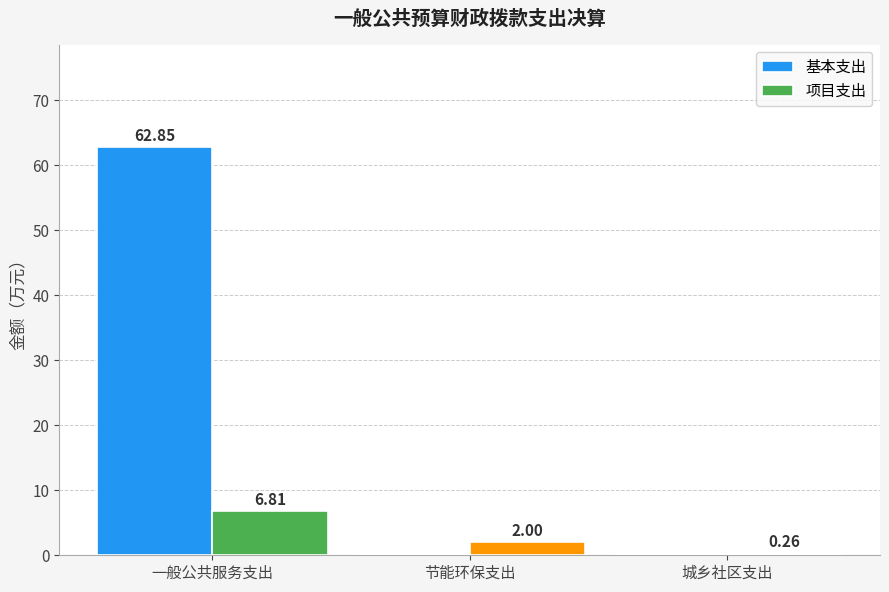

What is the sum of the 项目支出 values at 城乡社区支出 and 节能环保支出?

2.3